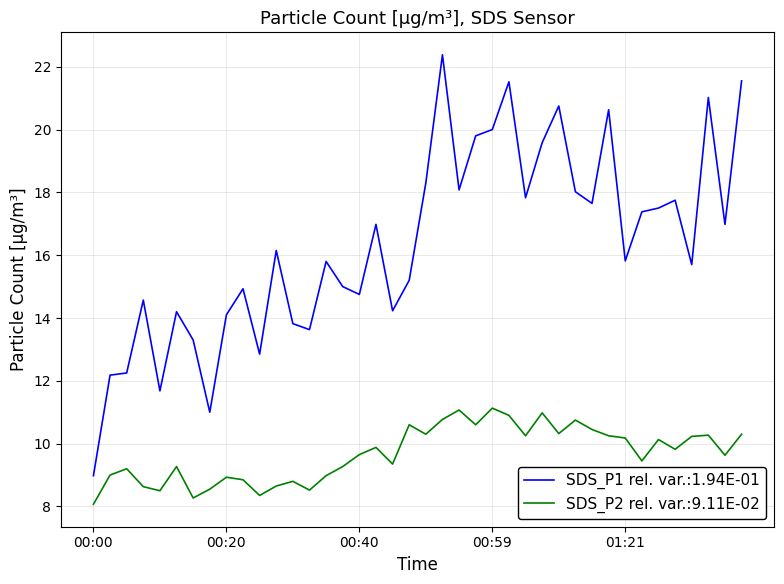

How many lines are shown in the chart?

2